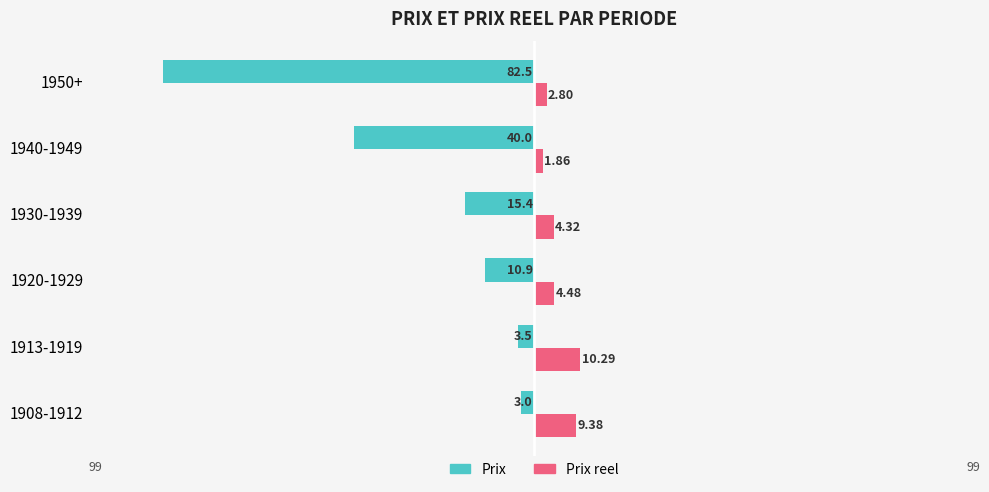

What is the lowest value of the Prix reel series?

1.9